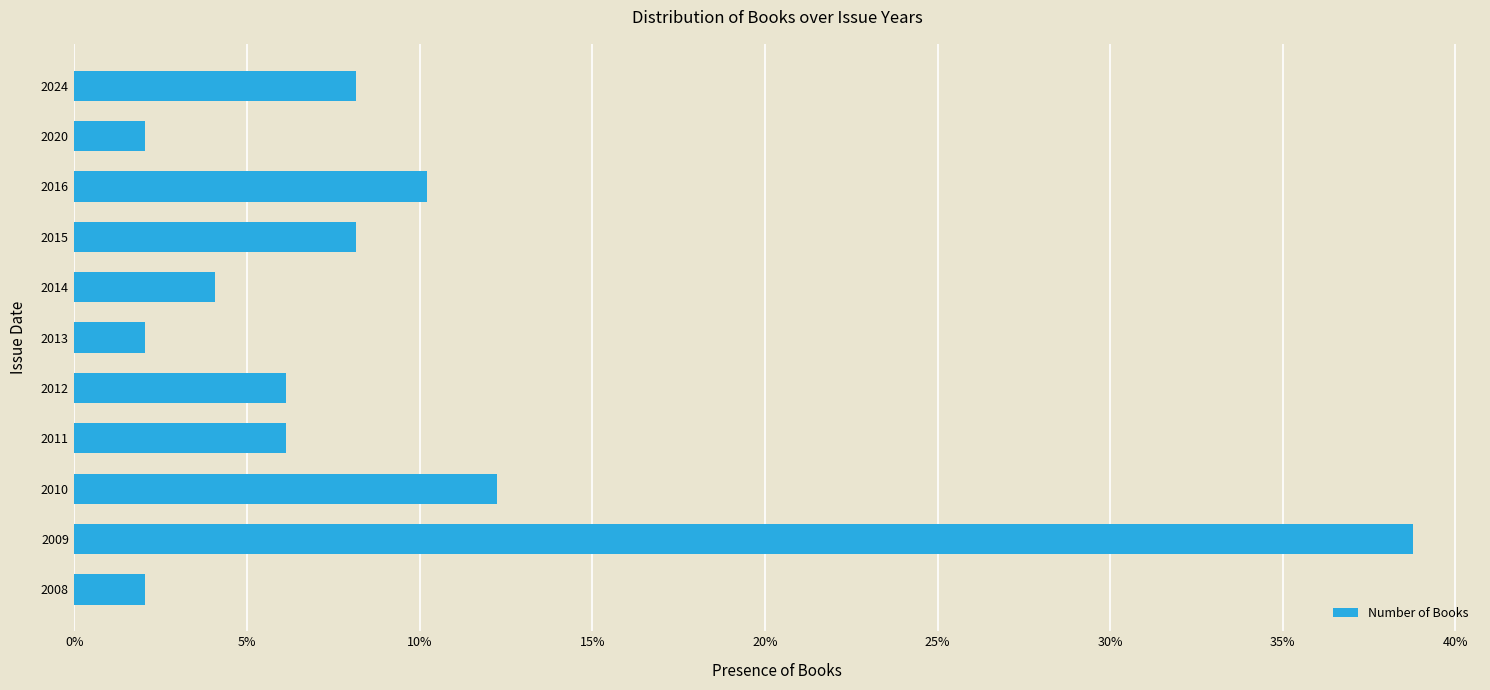

Does the chart contain any negative values?

No